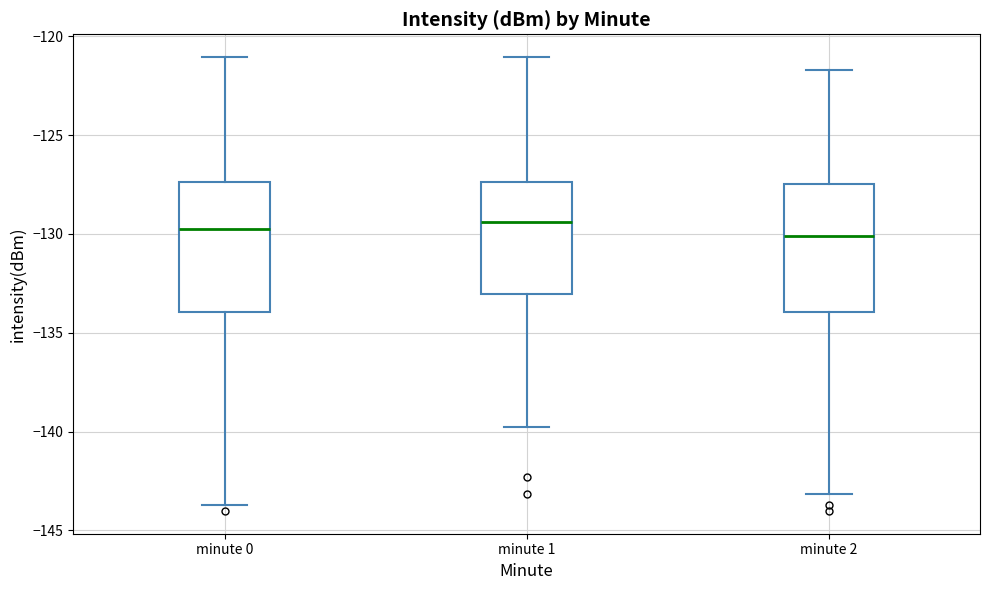

Reading left to right, read every box against the y-axis: the position of its median line, the range the box covers, and the ends of its whiskers. The values are not printed on the chart, so give them approximately, as read against the axis.

minute 0: median -129.5, box -134.0 to -127.5, whiskers -143.5 to -121.0
minute 1: median -129.5, box -133.0 to -127.5, whiskers -140.0 to -121.0
minute 2: median -130.0, box -134.0 to -127.5, whiskers -143.0 to -121.5